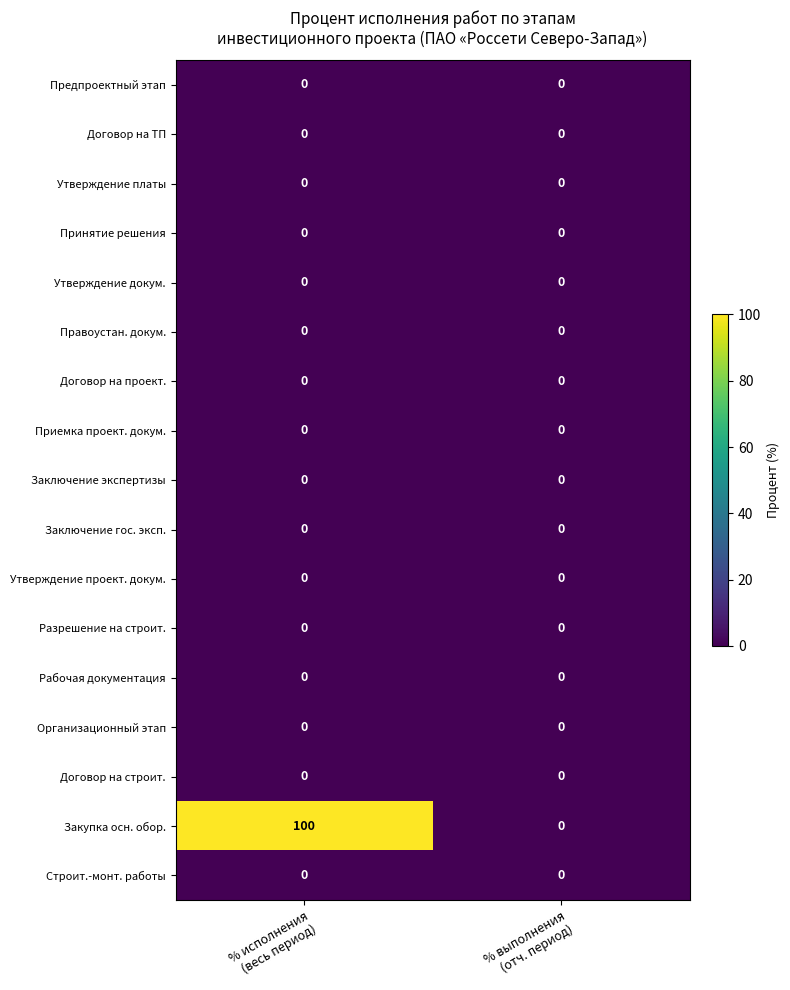

Which series has the widest spread of values?

Закупка осн. обор.